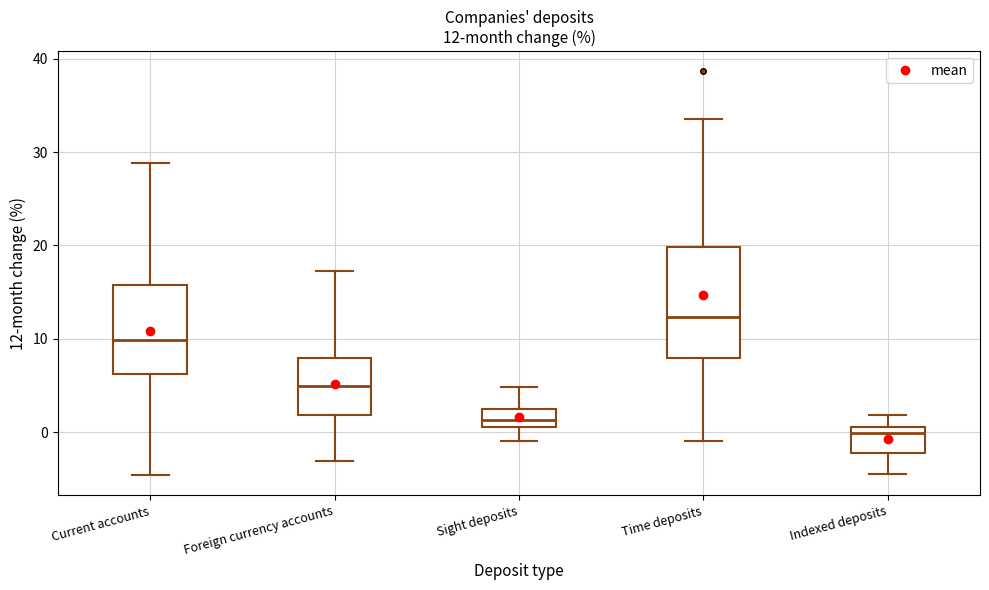

Which box is the tallest, from its lower edge to its upper edge?

Time deposits